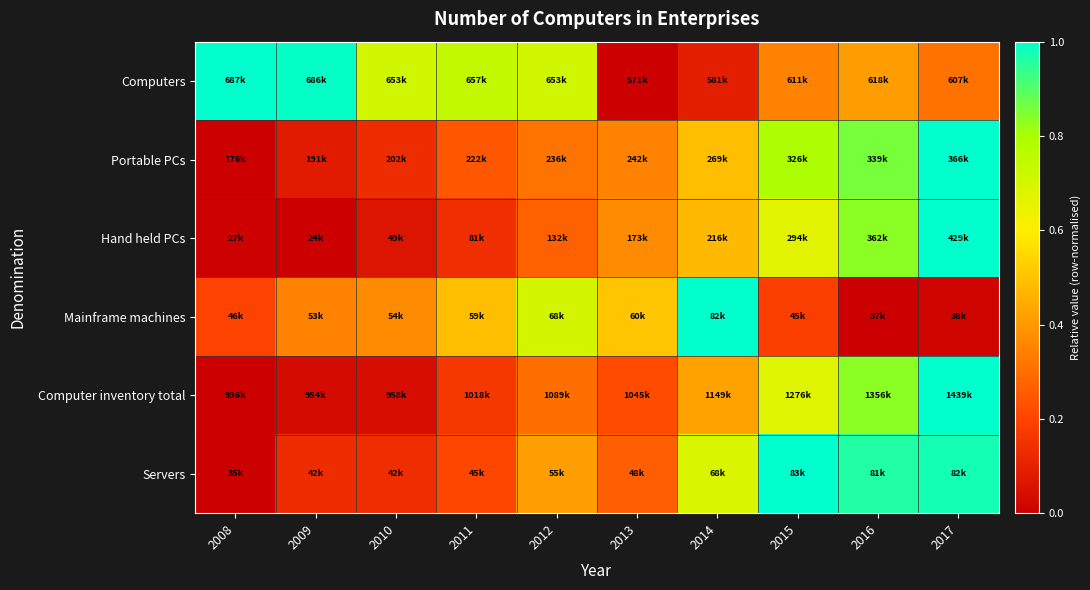

At how many categories does at least one series exceed 0?

10